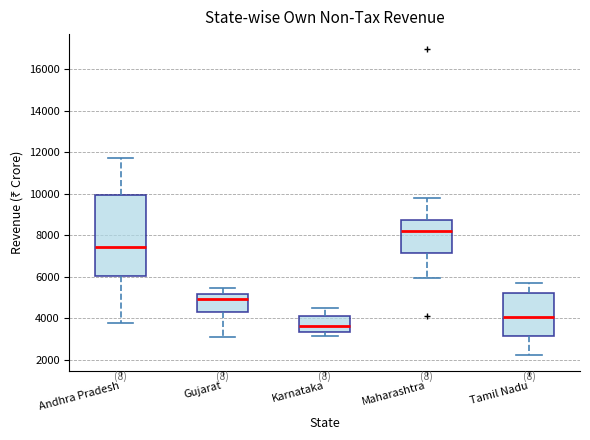

Where does the upper whisker of the box for Karnataka end on the y-axis? The values are not printed on the chart, so give them approximately, as read against the axis.

4400